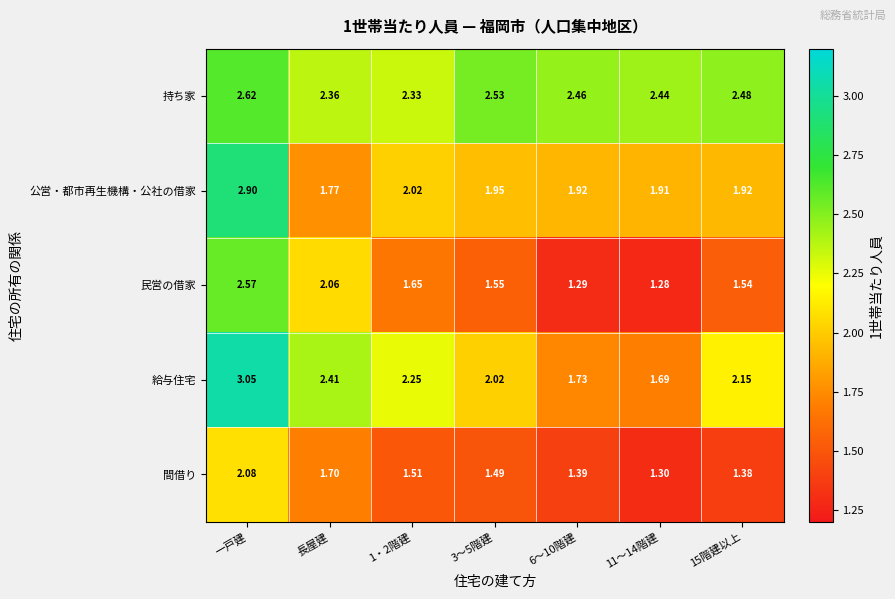

Where does the 給与住宅 series first go above 2?

一戸建